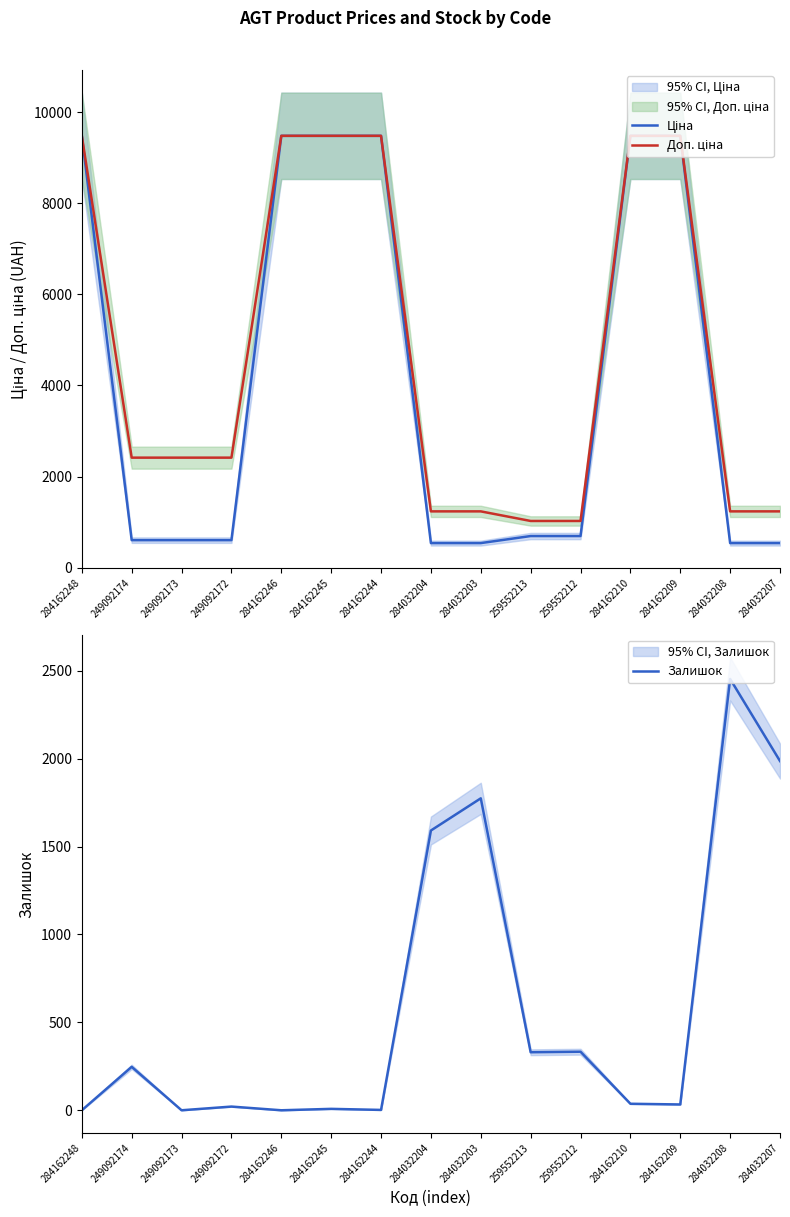

What value does the Залишок series have at 284032207?

1986